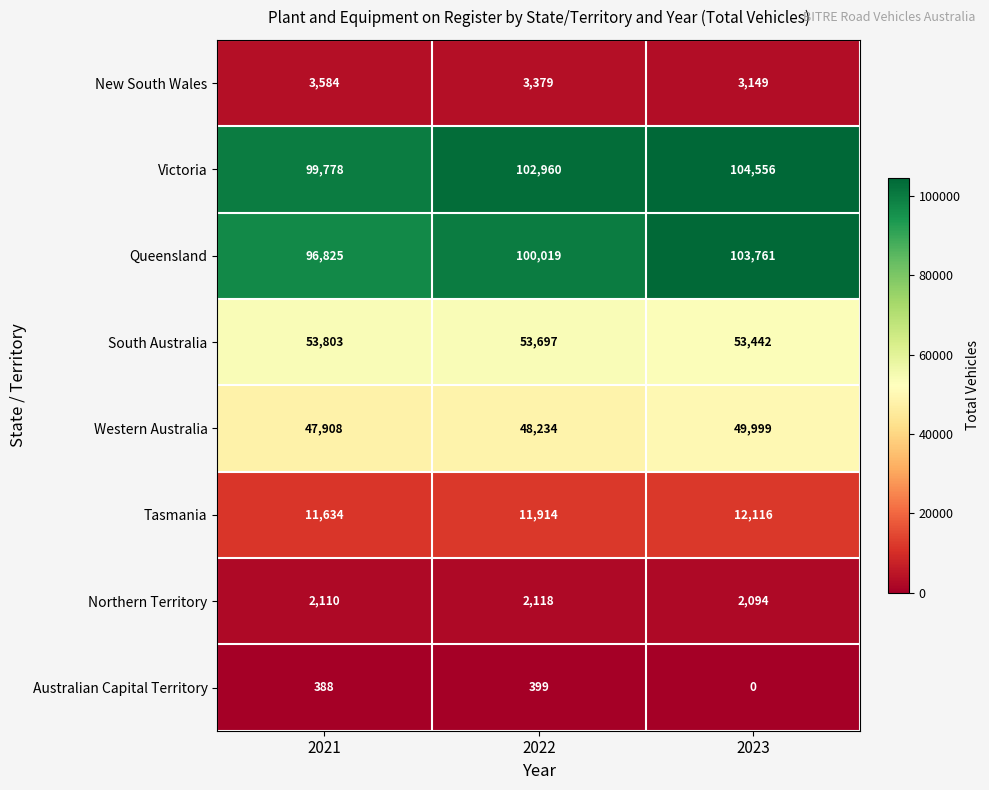

Reading left to right, extract all data points from this chart.

New South Wales: 3584	3379	3149
Victoria: 99778	102960	104556
Queensland: 96825	100019	103761
South Australia: 53803	53697	53442
Western Australia: 47908	48234	49999
Tasmania: 11634	11914	12116
Northern Territory: 2110	2118	2094
Australian Capital Territory: 388	399	0